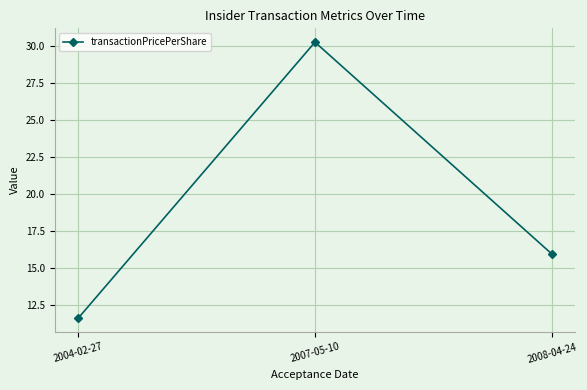

What is the change in value from 2007-05-10 to 2008-04-24?

-14.3